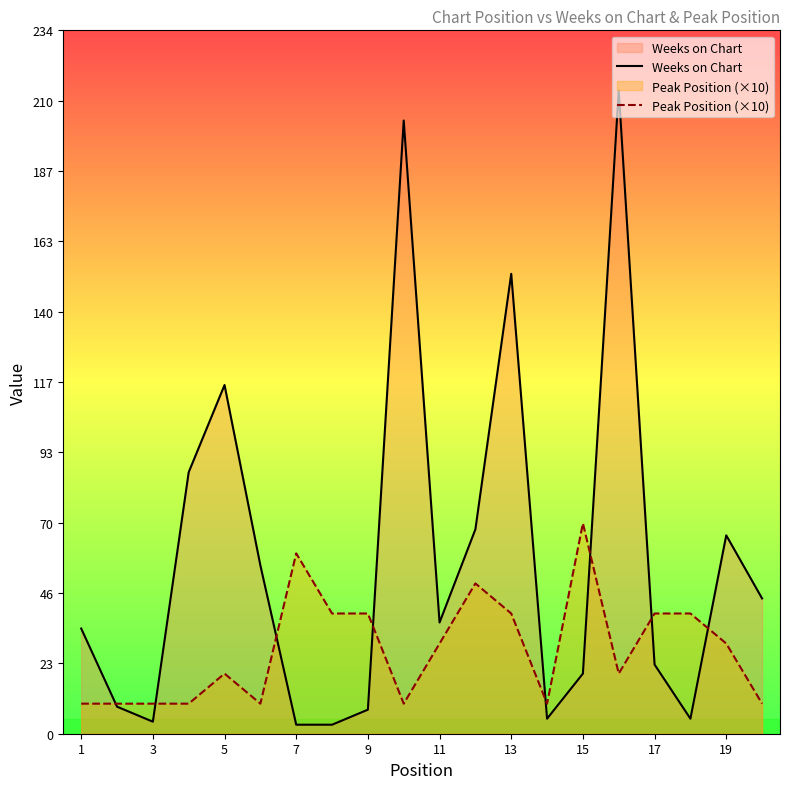

True or false: Weeks on Chart has more than 2 points higher than both neighbors.

True